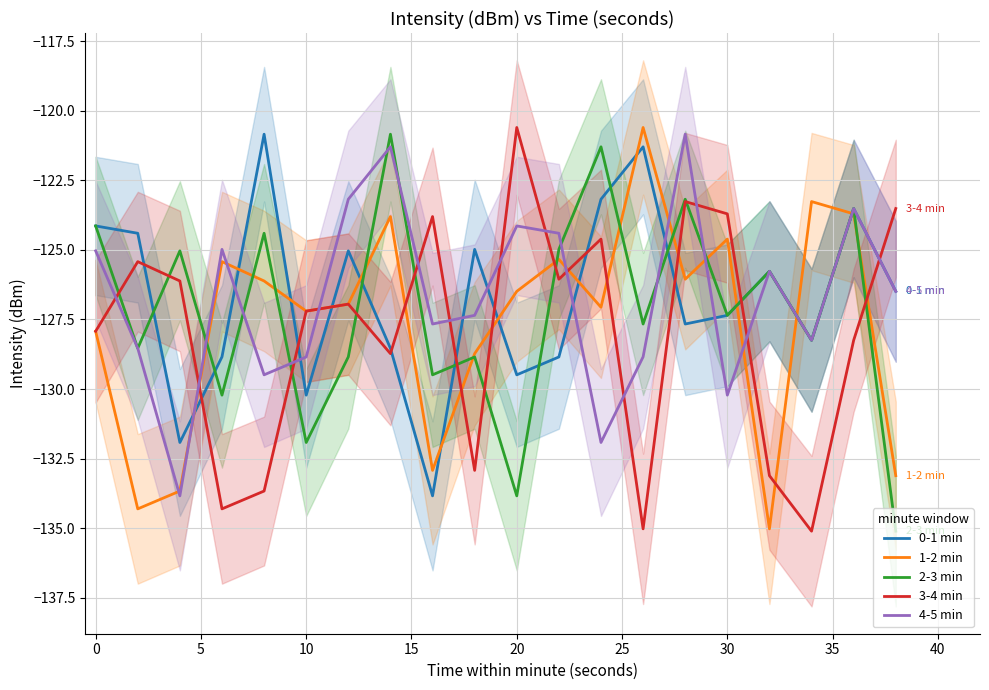

How many values in the 2-3 min series are below -127?

11